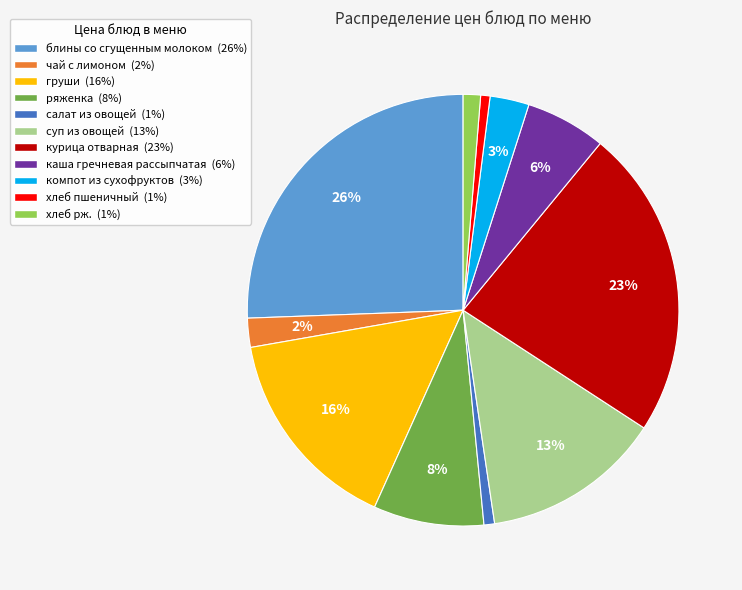

Is the sum of хлеб рж. and хлеб пшеничный greater than half?

No